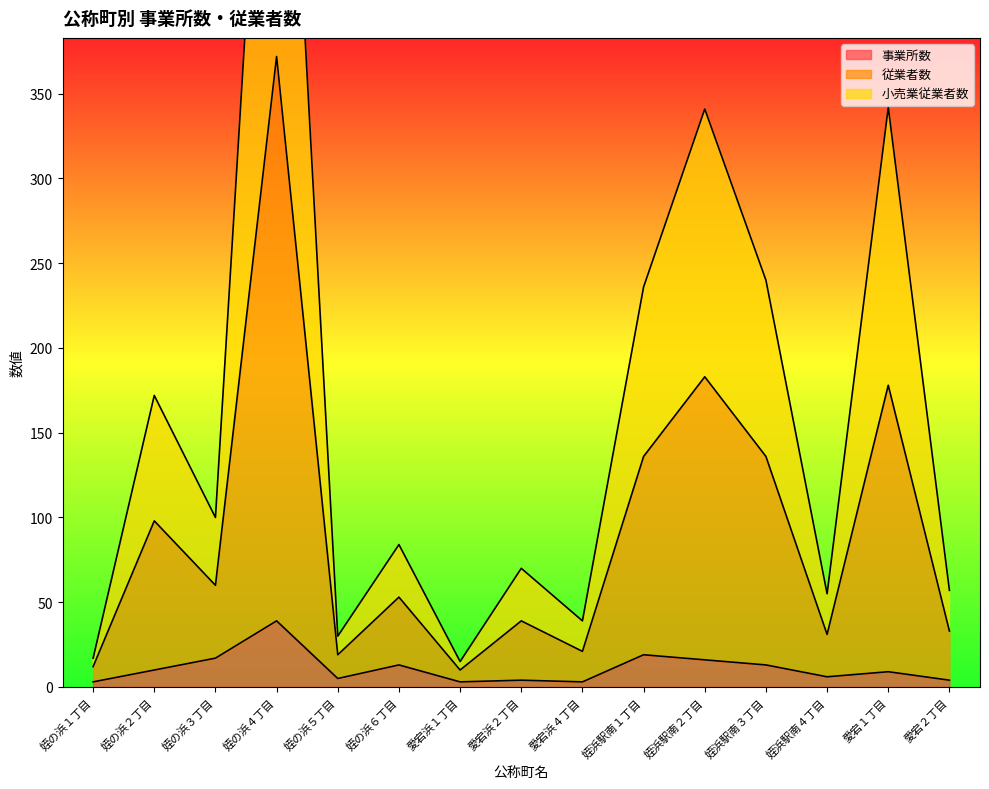

At which label does 事業所数 reach its peak?

姪の浜４丁目